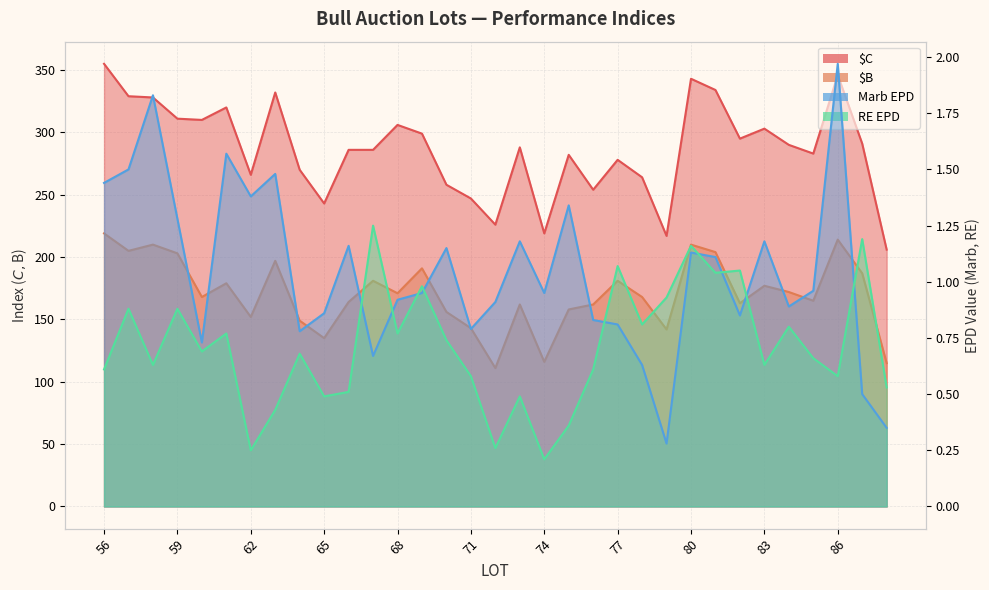

The Marb EPD series shows 1.2 at 66. True or false?

True